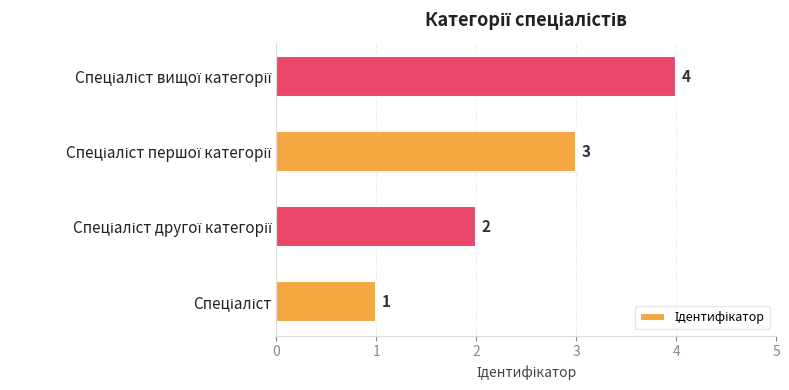

Are the bars grouped side by side (vs. stacked)?

No